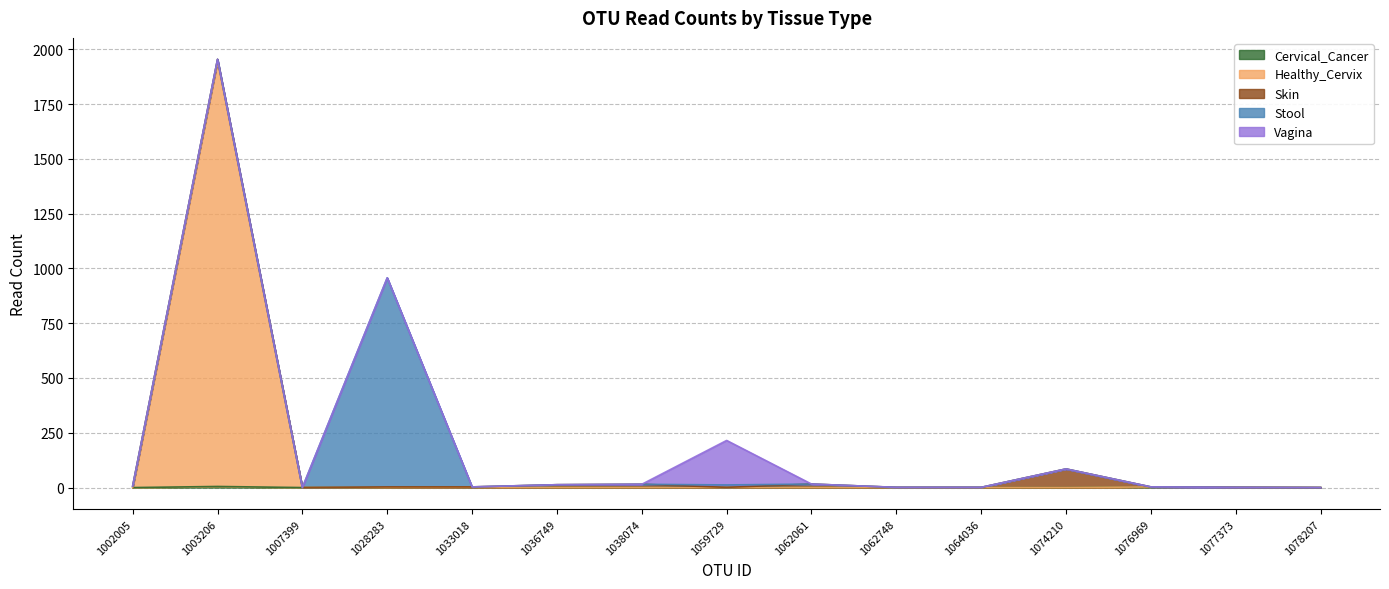

What is the total value across all series at 1059729?

215